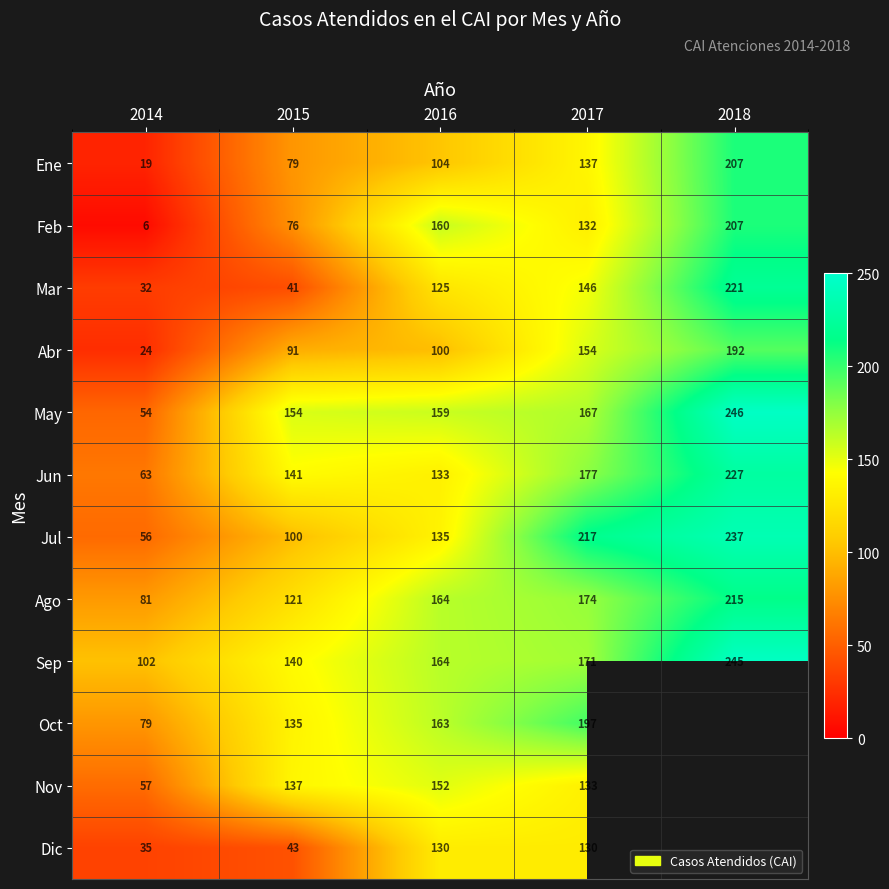

How many Jul values are between 100 and 217?

3